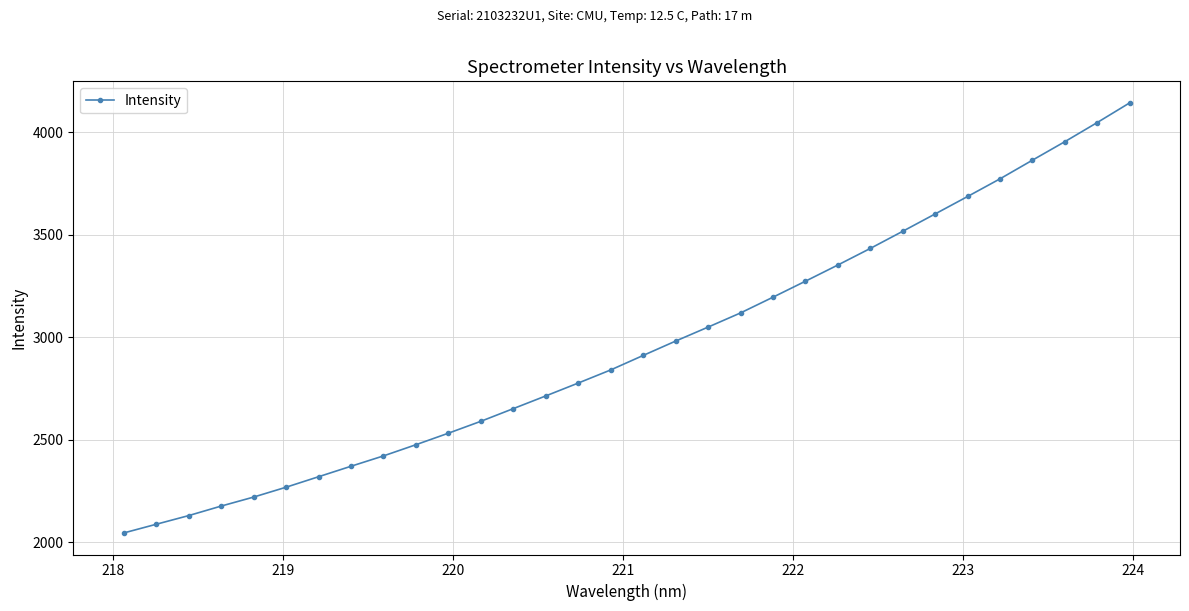

What is the value of the 11th point from the left?

2532.6